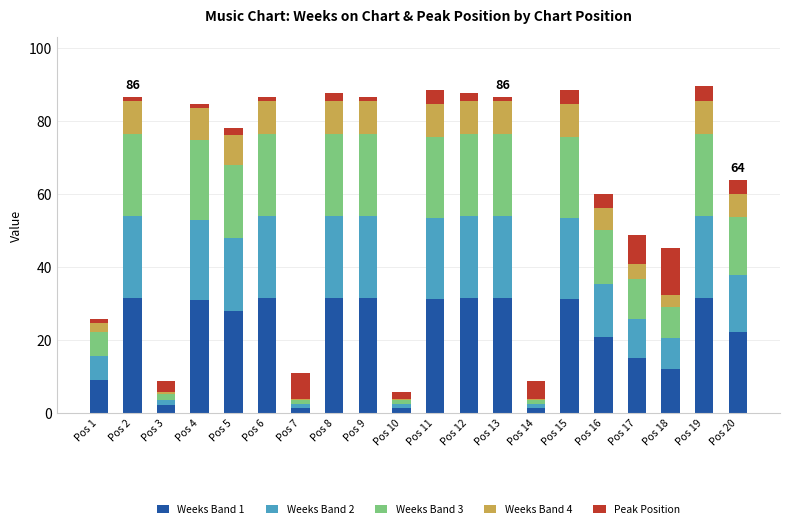

What is the highest value of the Weeks Band 1 series?

31.5